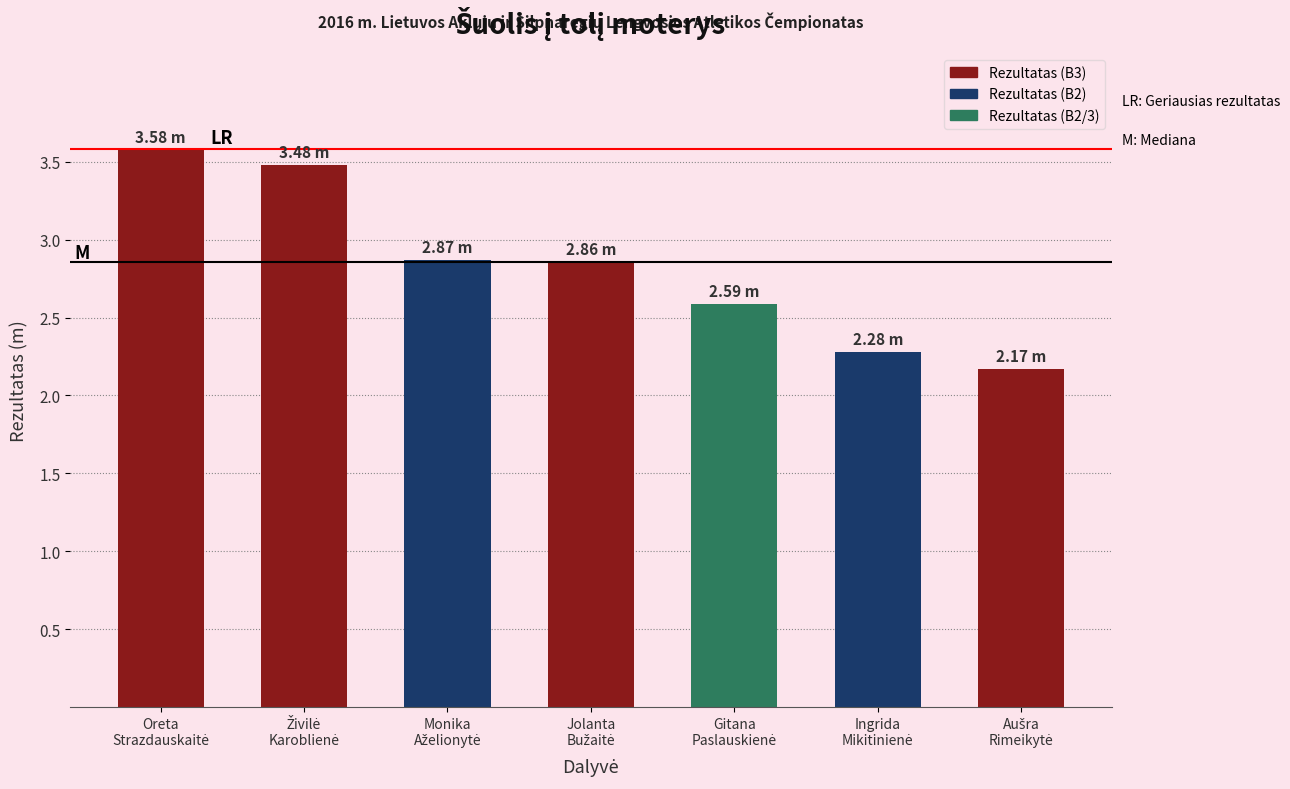

What is the smallest value displayed?

2.2